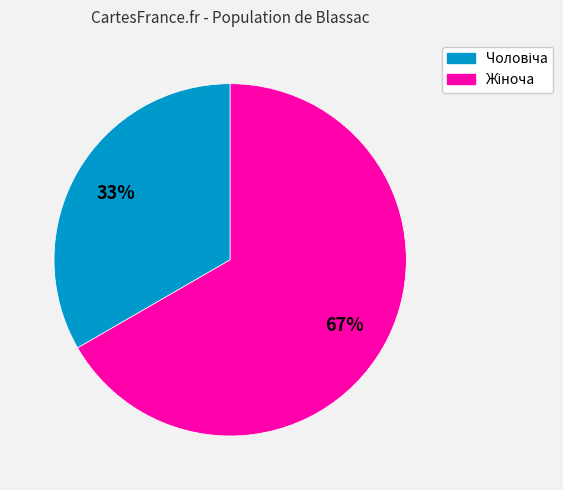

To the nearest percent, what is the average slice percentage?

50%